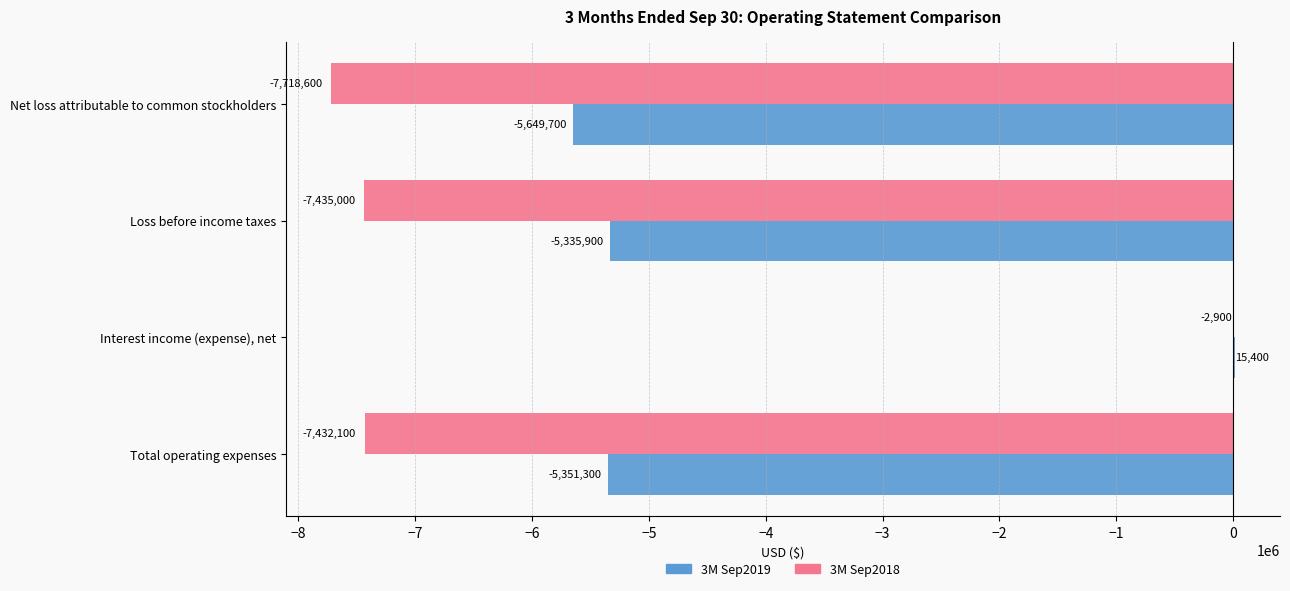

True or false: 3M Sep2019 has a value of -5649700 at Net loss attributable to common stockholders.

True